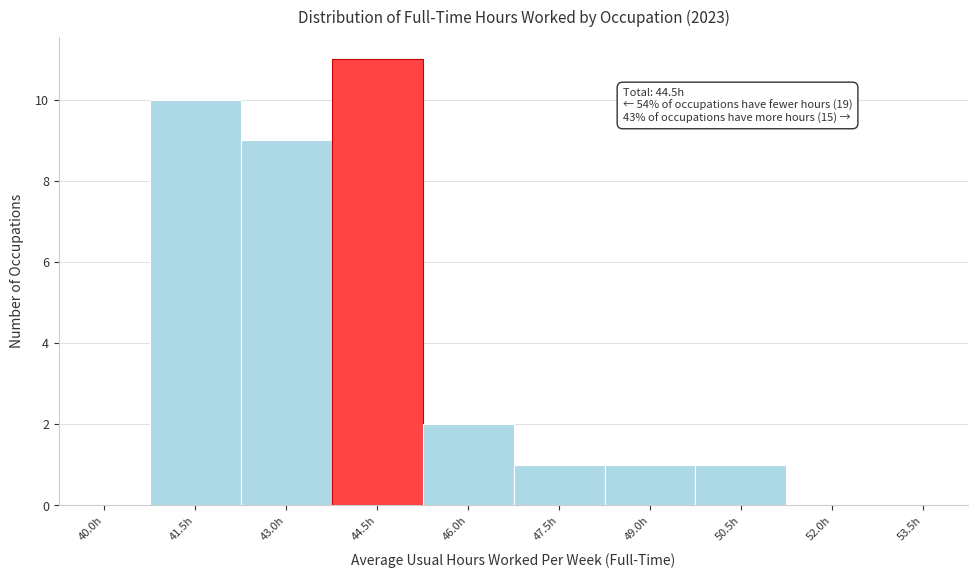

Reading left to right, transcribe all the data shown in this chart.

40.0h=0	41.5h=10	43.0h=9	44.5h=11	46.0h=2	47.5h=1	49.0h=1	50.5h=1	52.0h=0	53.5h=0